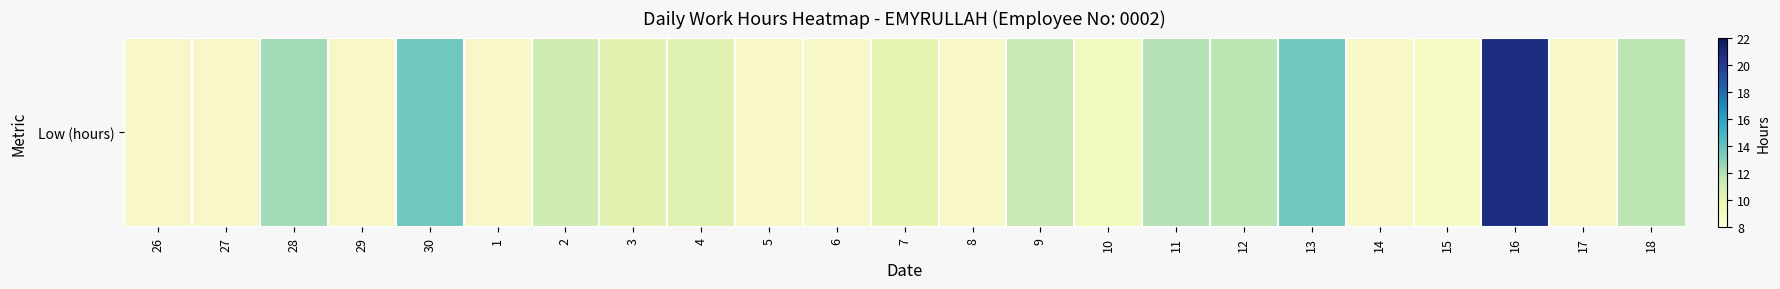

How many series are shown in this chart?

1